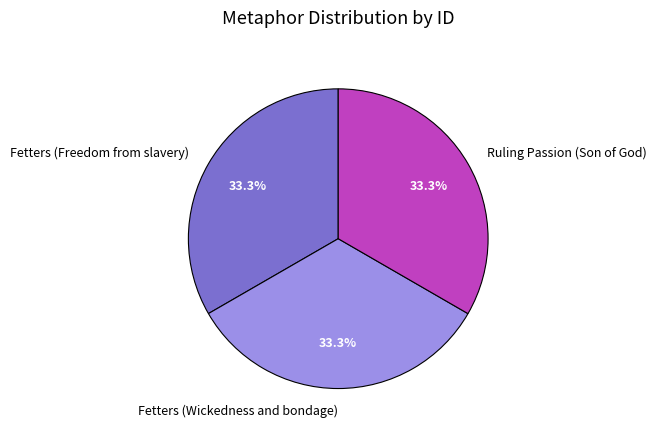

Is there a majority slice in this chart?

No